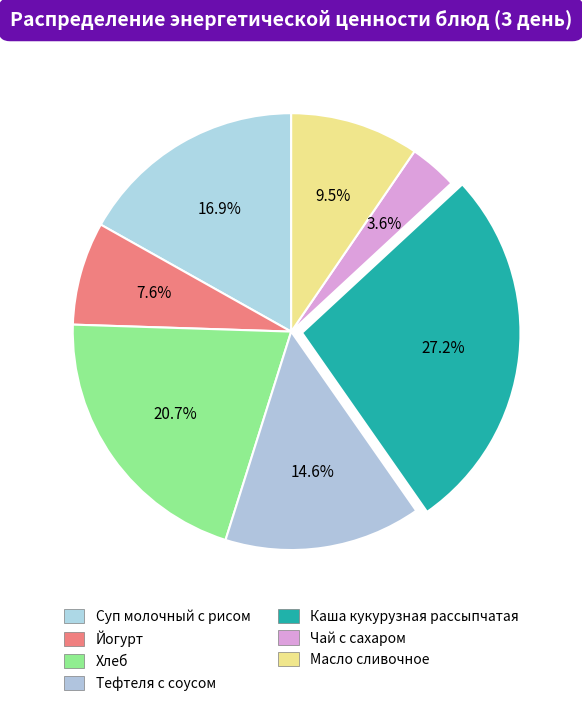

Does Чай с сахаром represent more than half of the total?

No